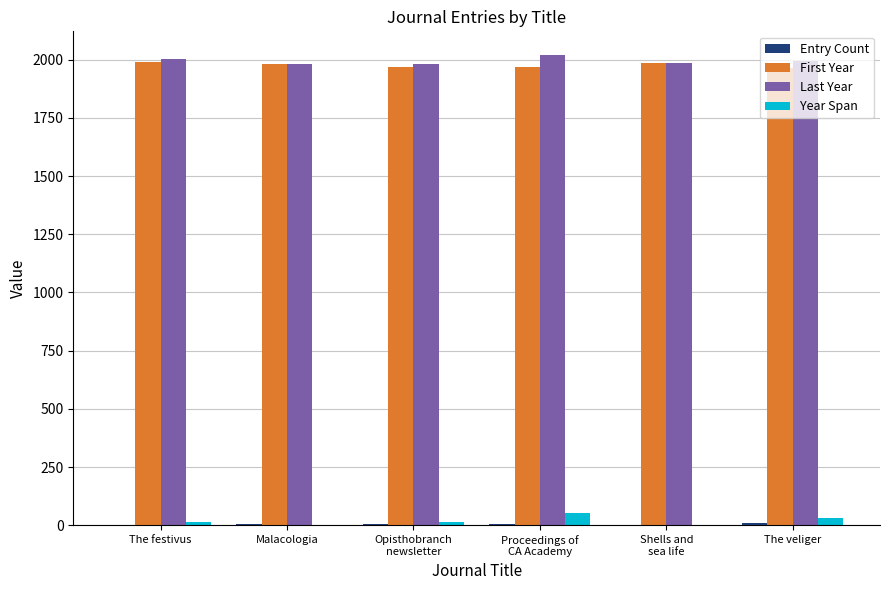

What is the total value across all series at The veliger?

4003